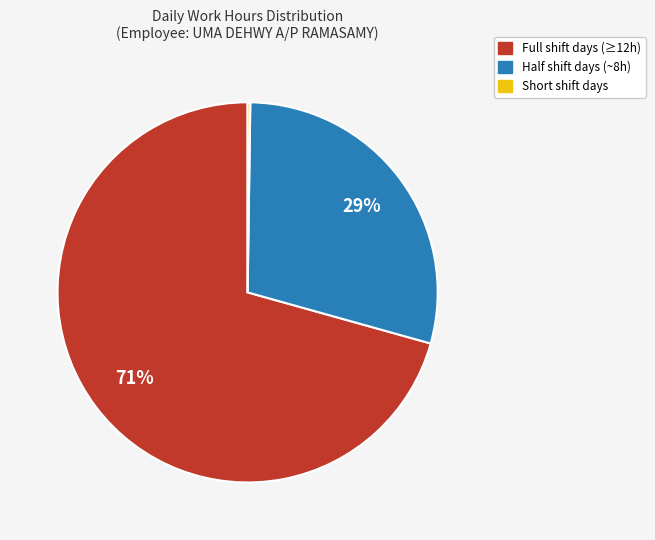

Between Full shift days (≥12h) and Half shift days (~8h), which is larger?

Full shift days (≥12h)